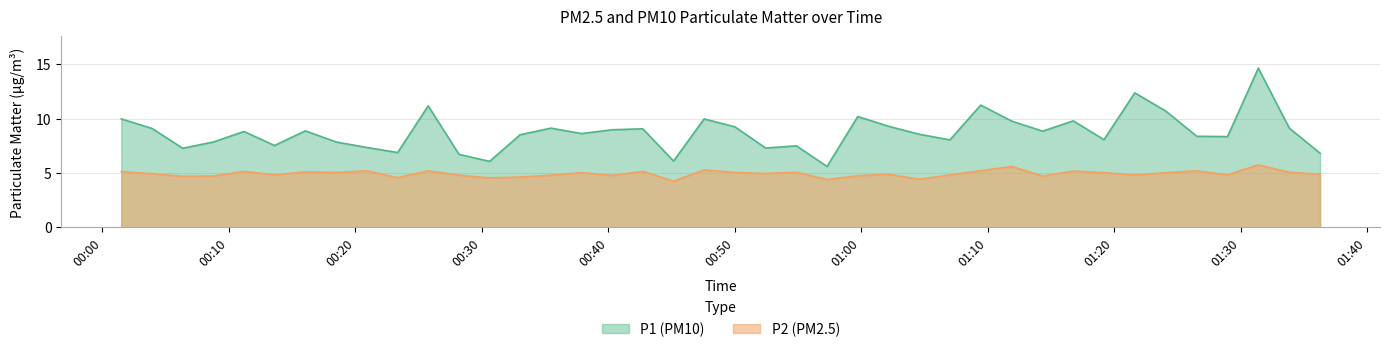

What are all the series names shown in the legend?

P1 (PM10), P2 (PM2.5)